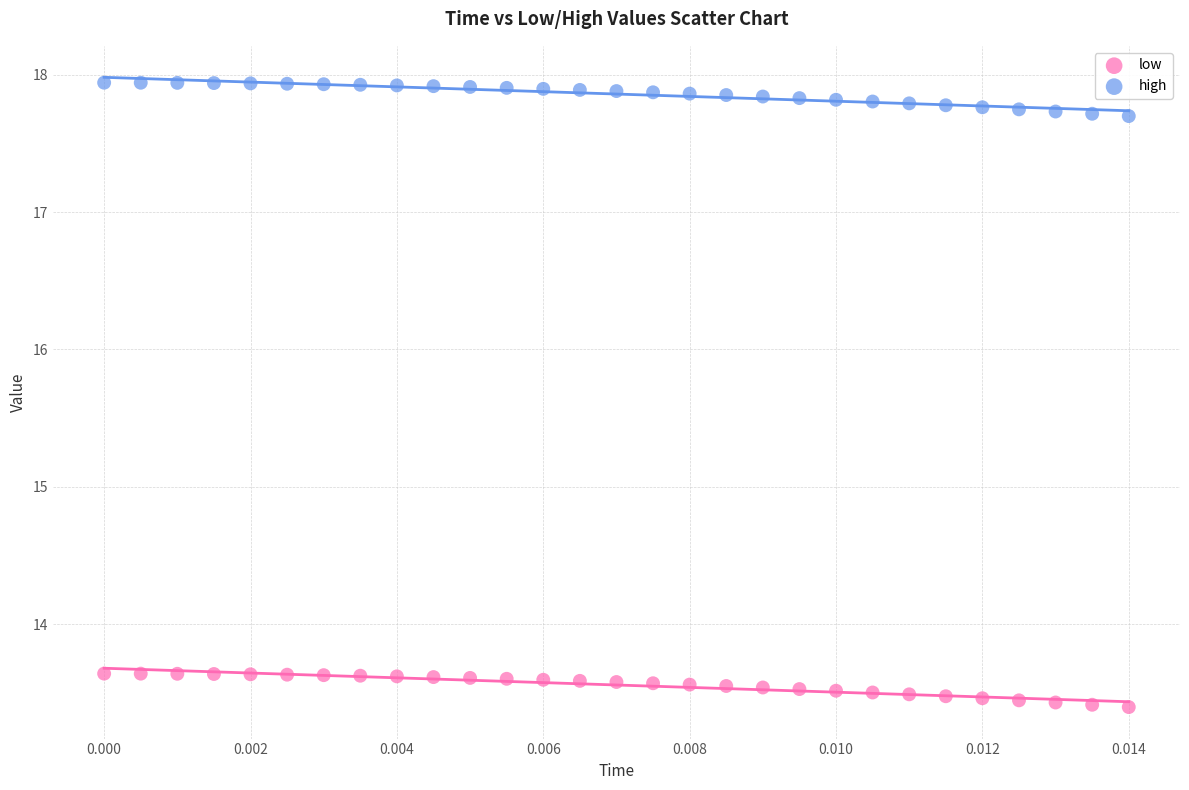

Which series contains the lowest Y value?

low